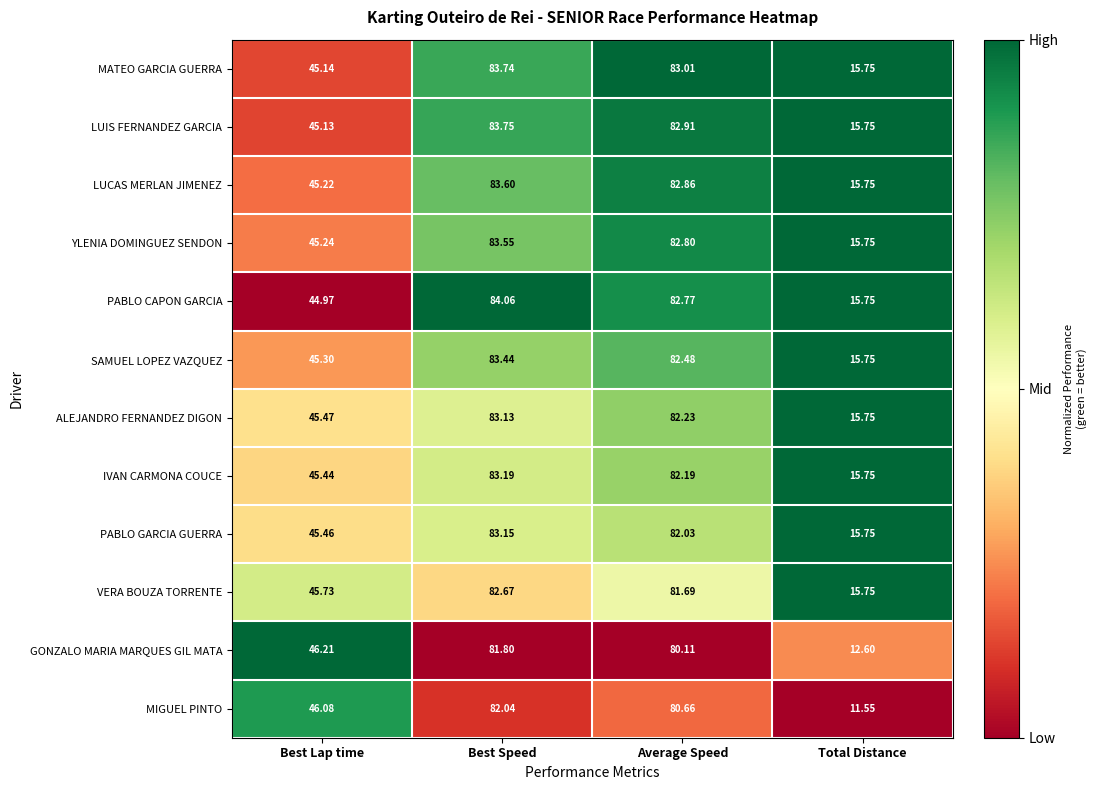

Where does the YLENIA DOMINGUEZ SENDON series first go above 82?

Best Speed